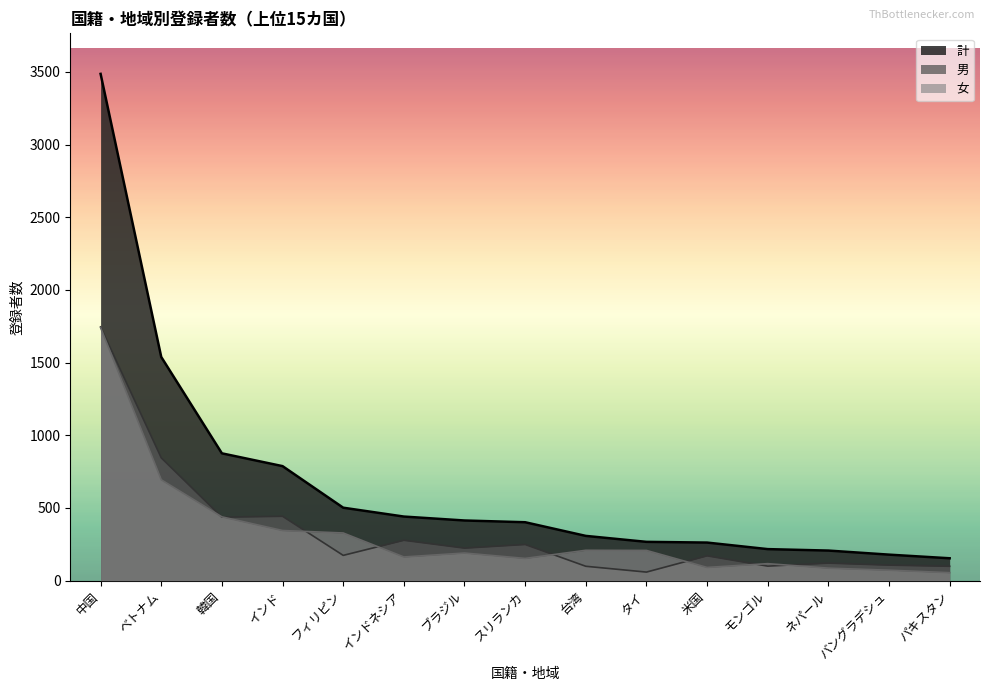

The 男 series shows 182 at バングラデシュ. True or false?

False